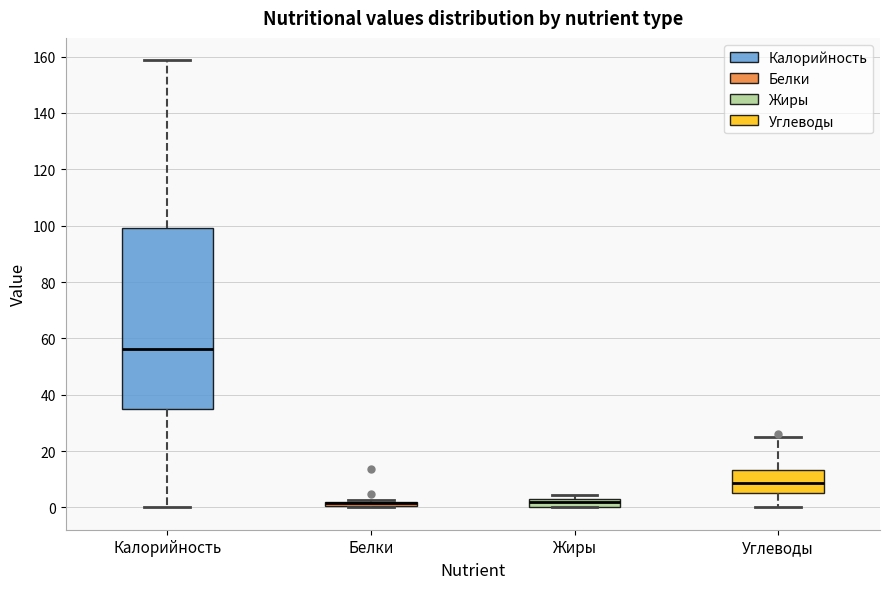

Where does the upper whisker of the box for Калорийность end on the y-axis? The values are not printed on the chart, so give them approximately, as read against the axis.

158